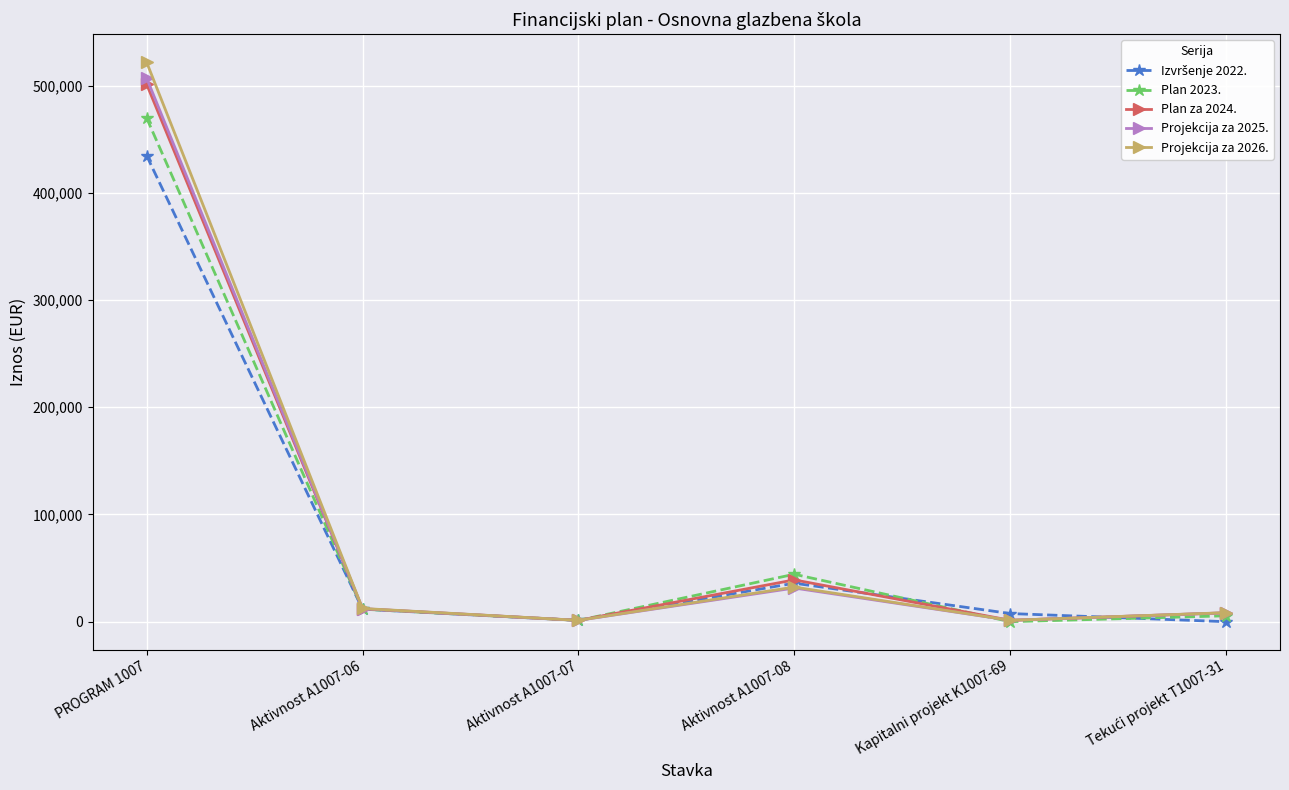

Which series has the largest range (max minus min)?

Projekcija za 2026.